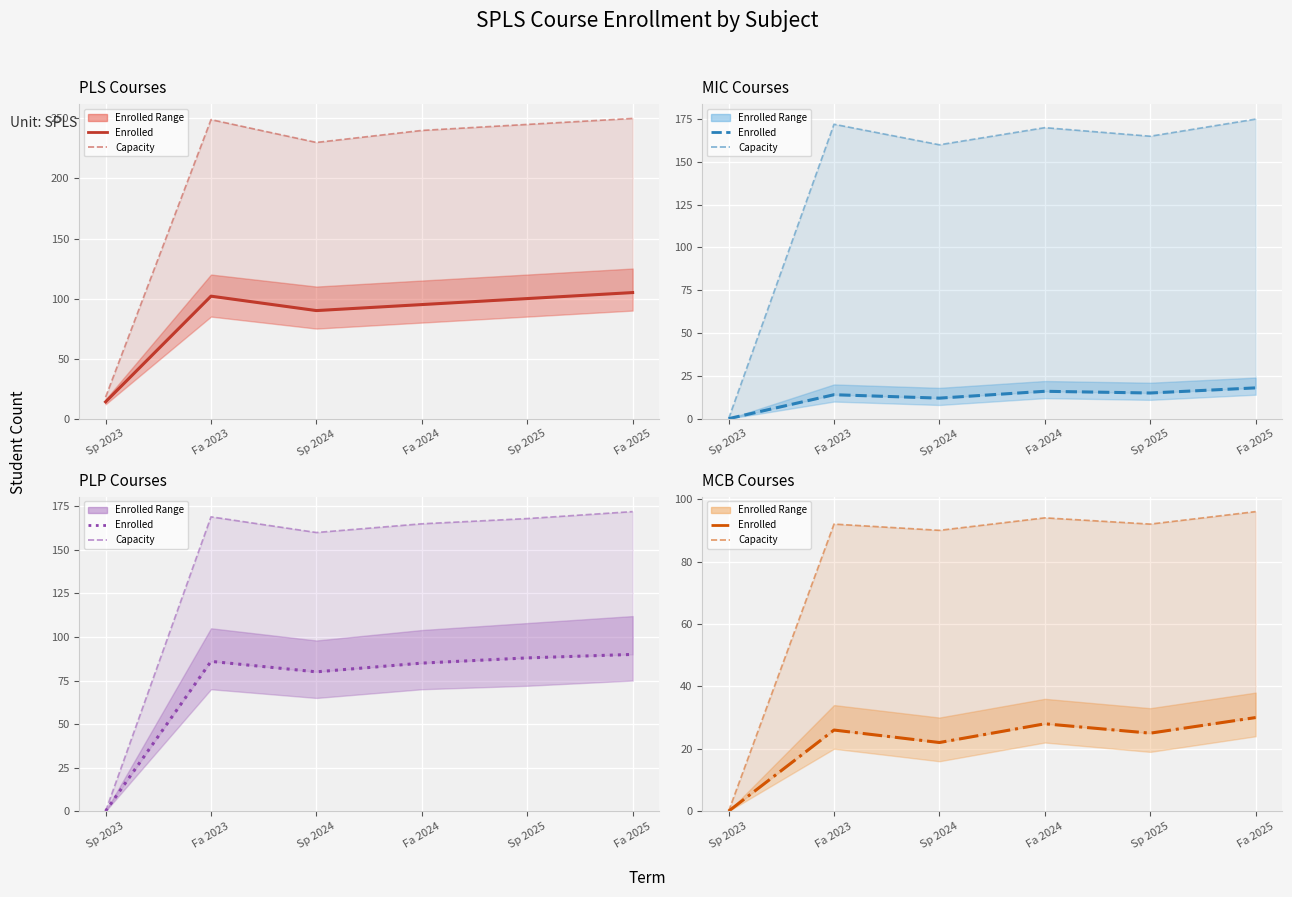

In Enrolled Student Count, how many points are higher than both neighbors (excluding endpoints)?

2